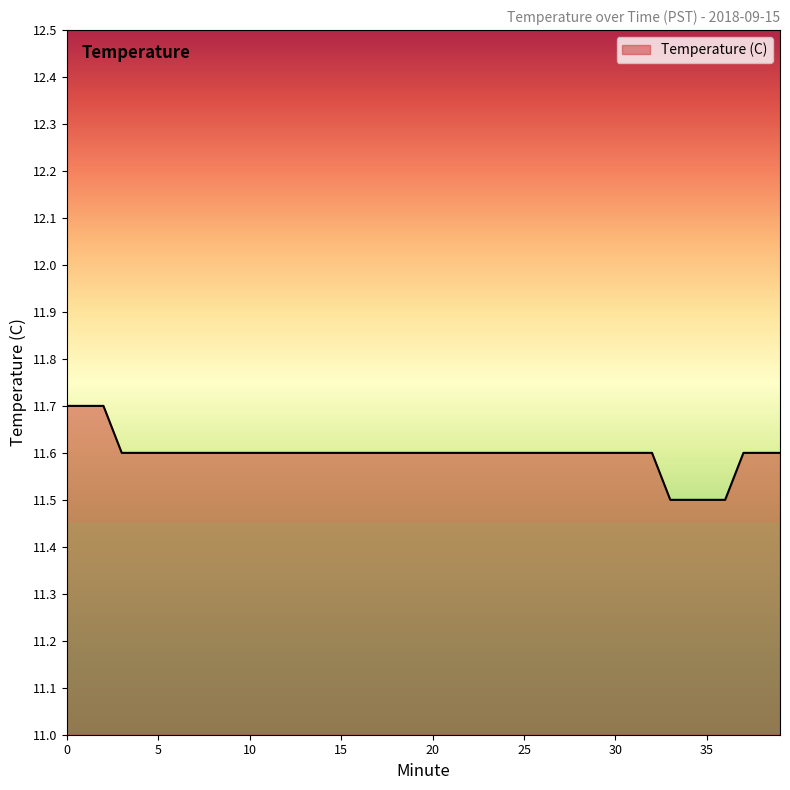

What is the minimum value shown in the chart?

11.5